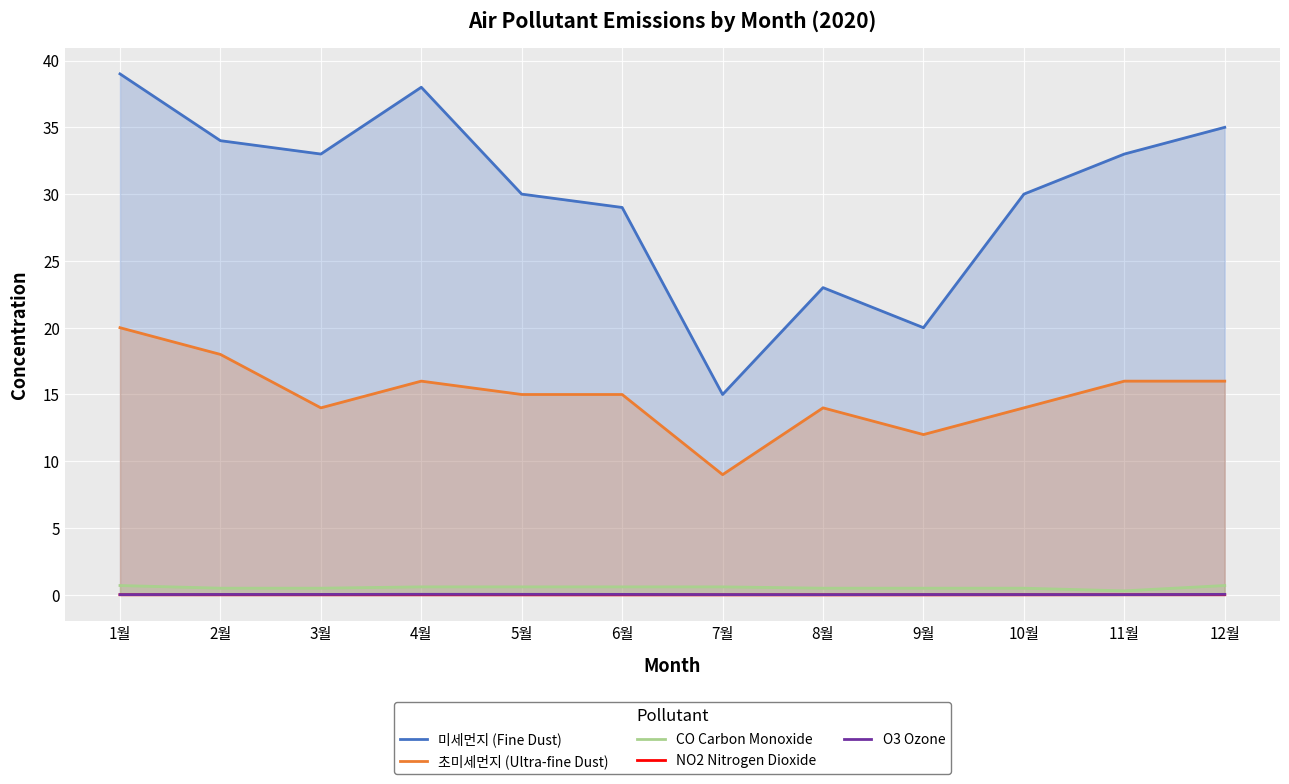

What is the spread (max minus min) of values at 2월?

34.0